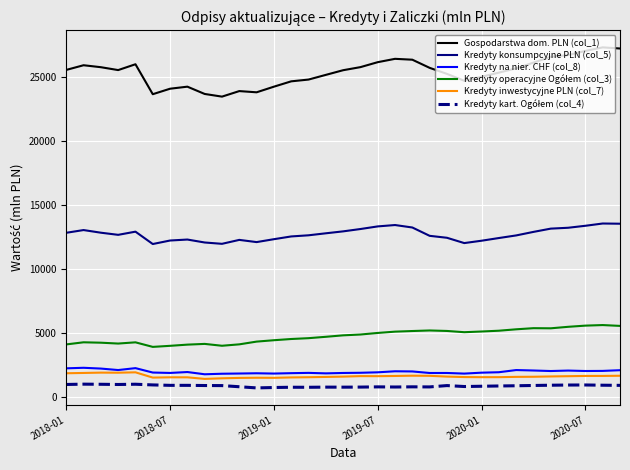

What is the minimum value shown in the chart?

722